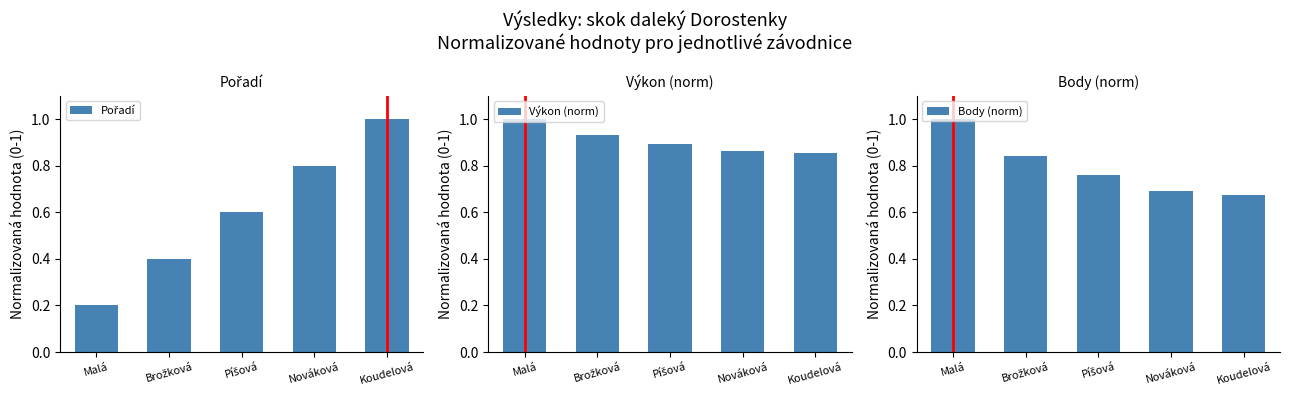

What is the value of the Výkon (norm) bar at the 2nd from the left?

0.9